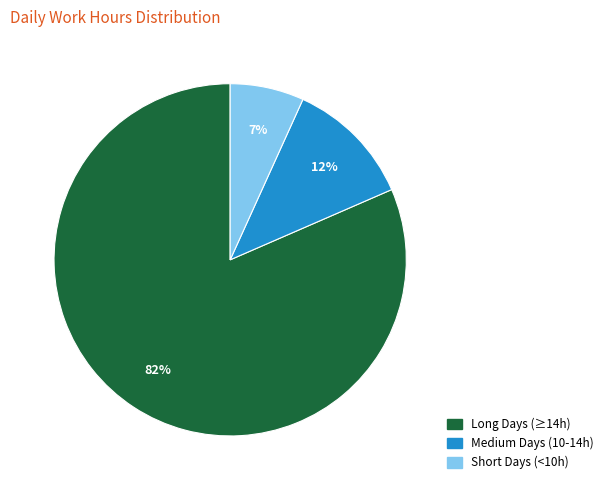

To the nearest percent, what is the average slice percentage?

33%